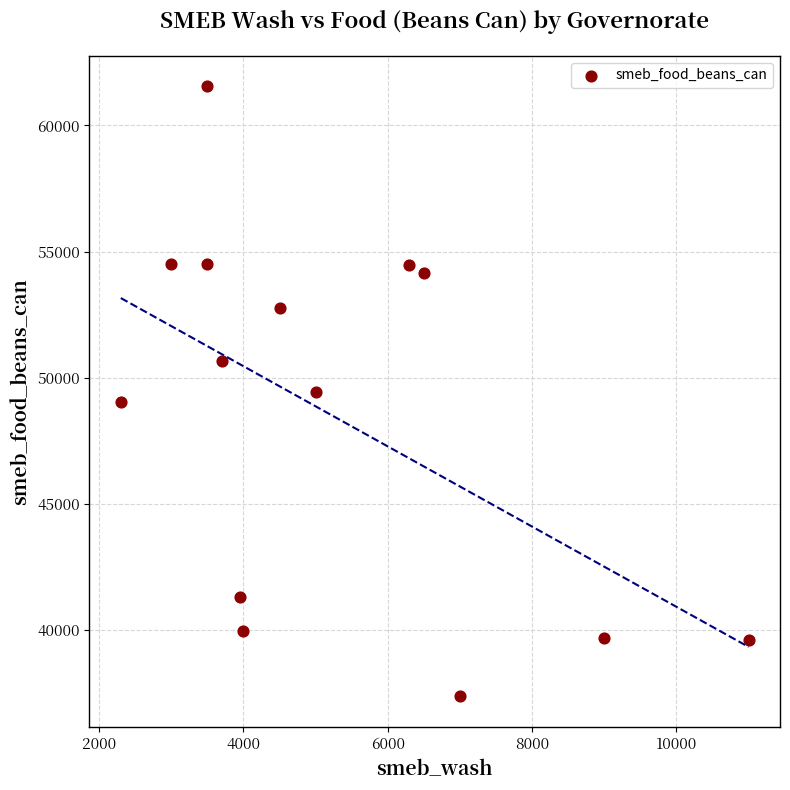

What is the range of Y values (max minus min)?

24175.0